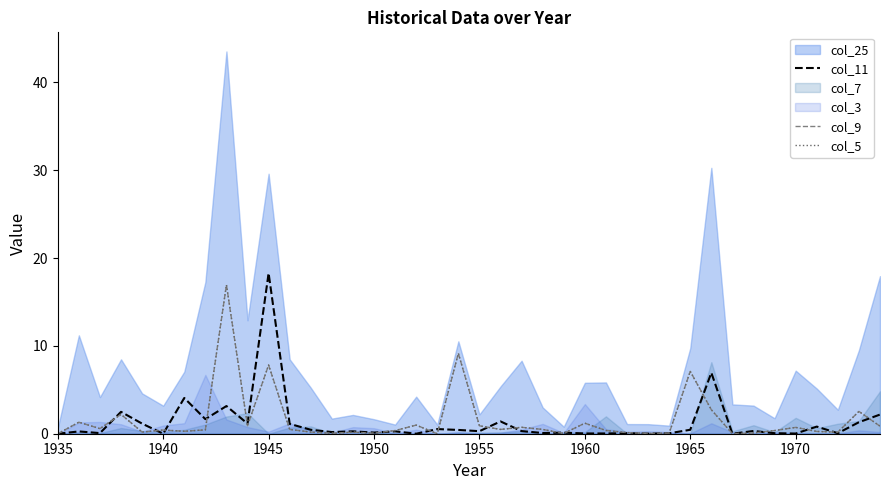

How many lines are shown in the chart?

3